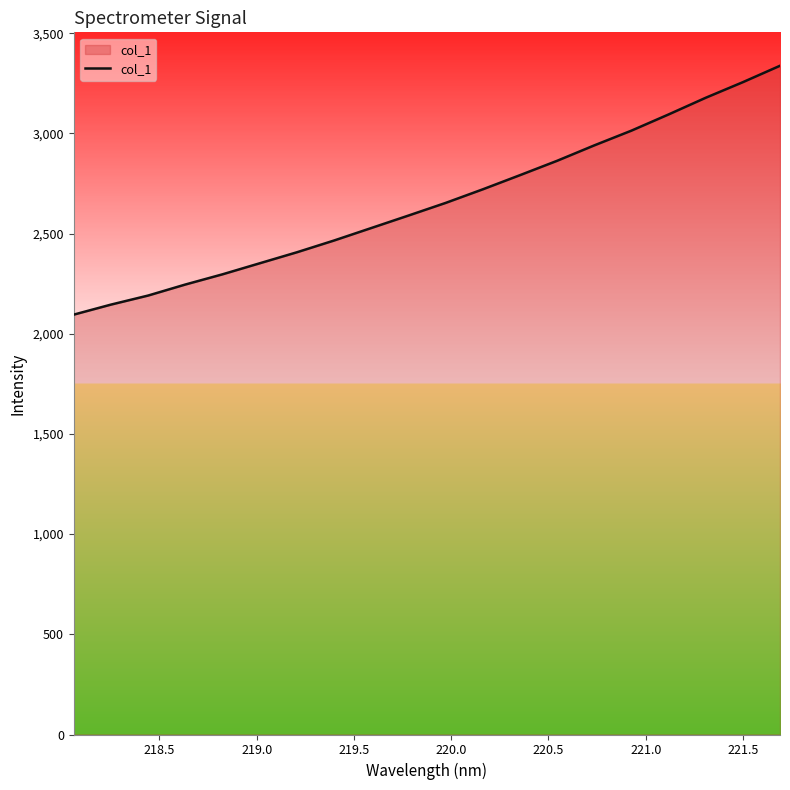

How many lines are shown in the chart?

1